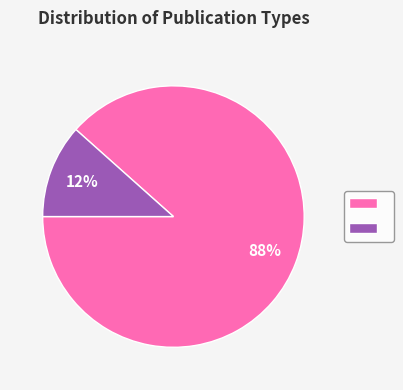

How many segments does this pie chart have?

2